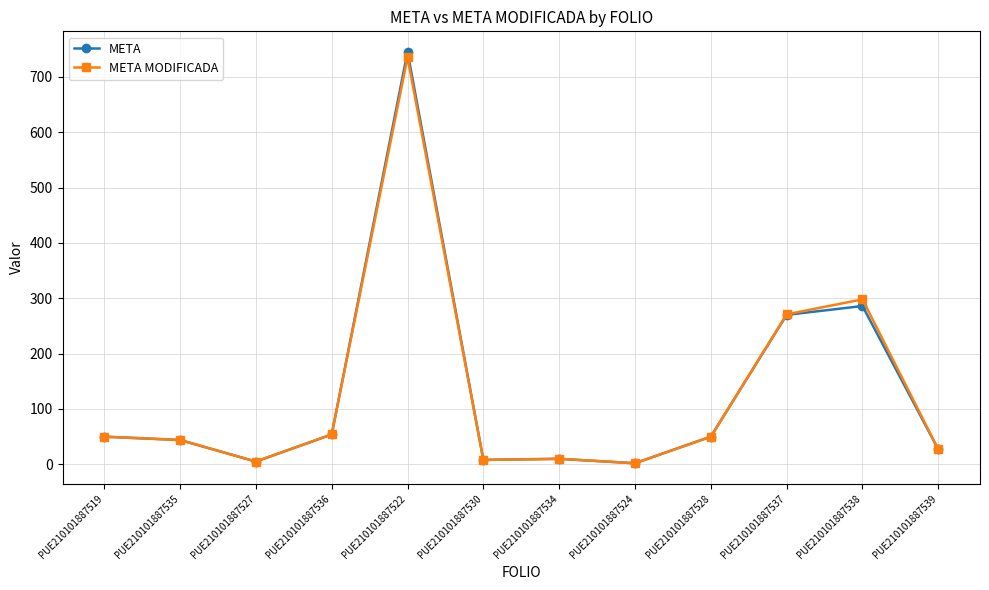

What is the value of the META point at the 10th from the left?

270